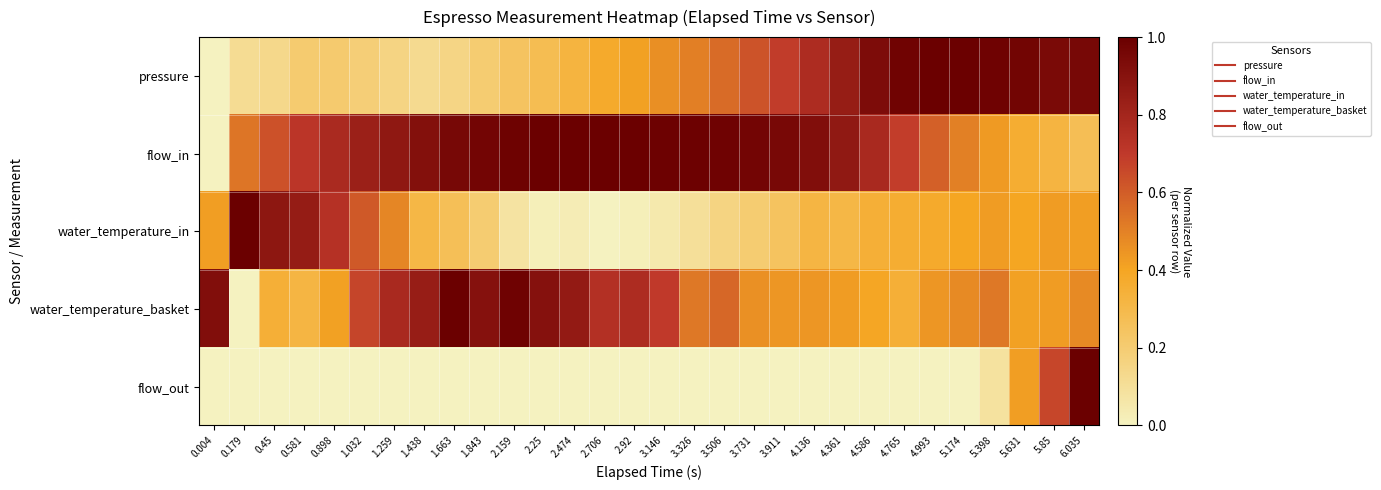

What is the difference between the highest and lowest values at 0.45?

0.9